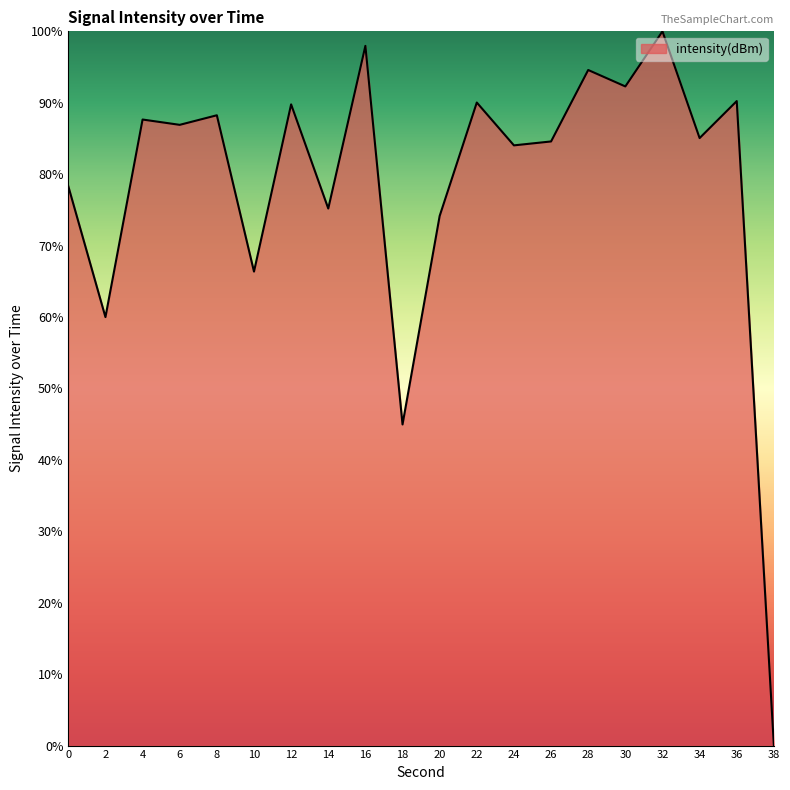

Which label corresponds to the smallest value in the chart?

38